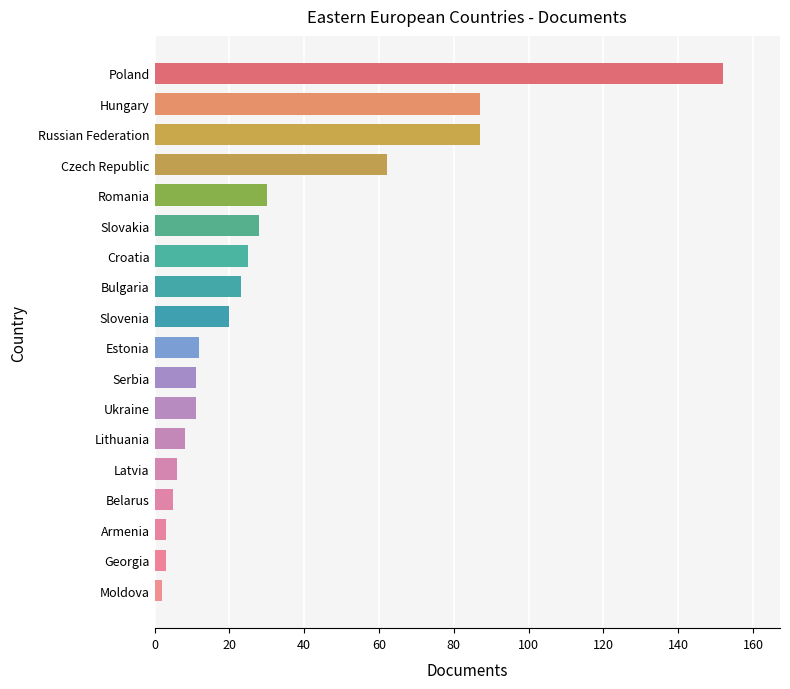

True or false: the data shows 30.3 at Bulgaria.

False